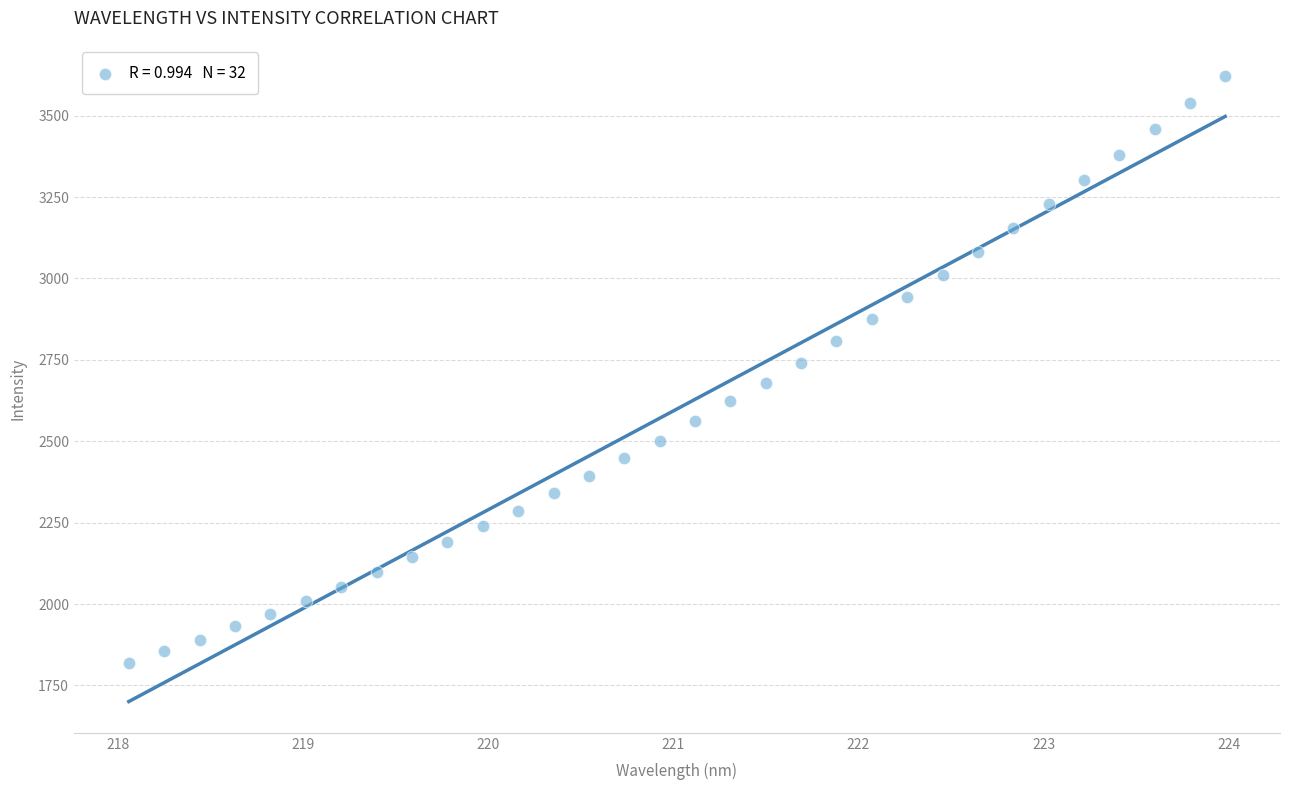

What is the range of X values (max minus min)?

5.9